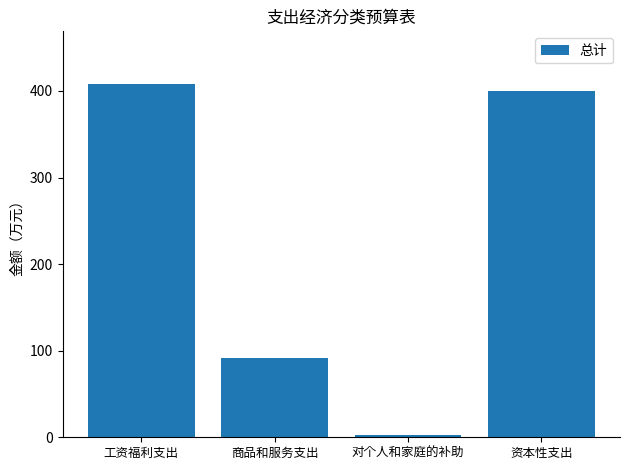

The chart shows a value of 3.2 at 对个人和家庭的补助. True or false?

True